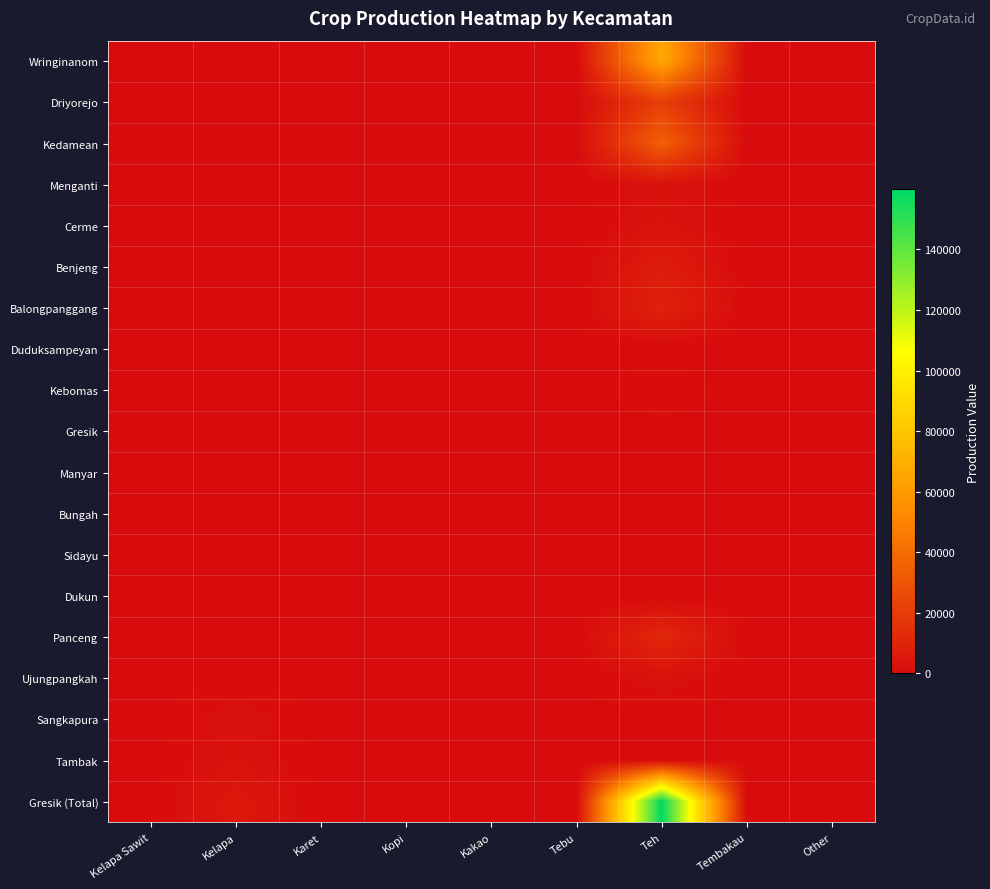

At how many categories does at least one series exceed 14268?

1